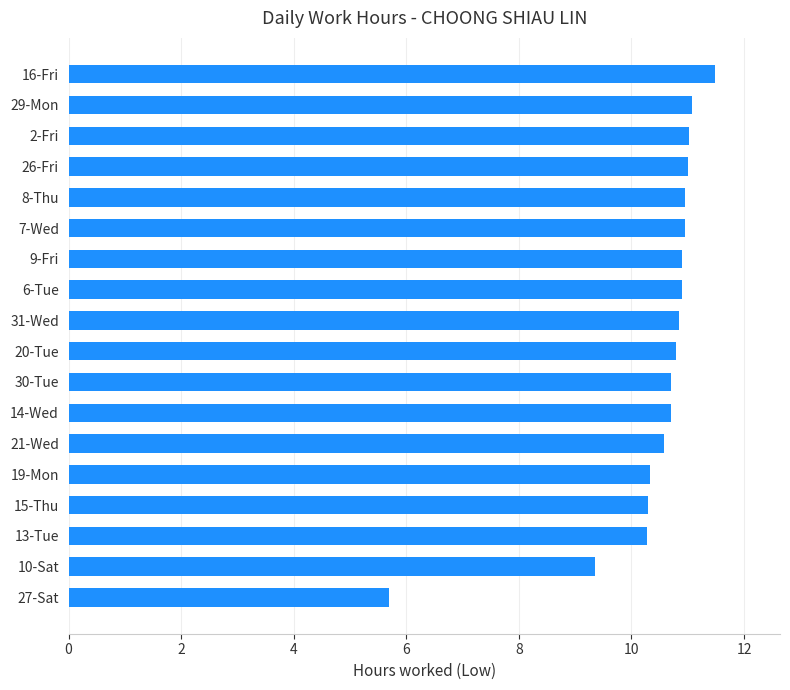

The value at 8-Thu is 10.9. True or false?

True